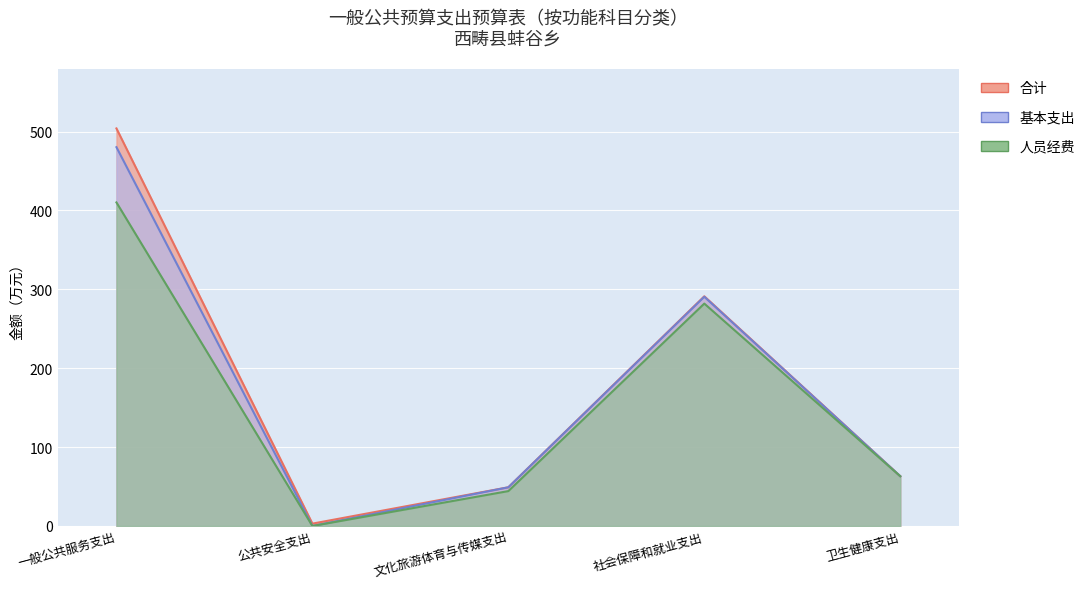

What is the label of the 1st point from the right?

卫生健康支出